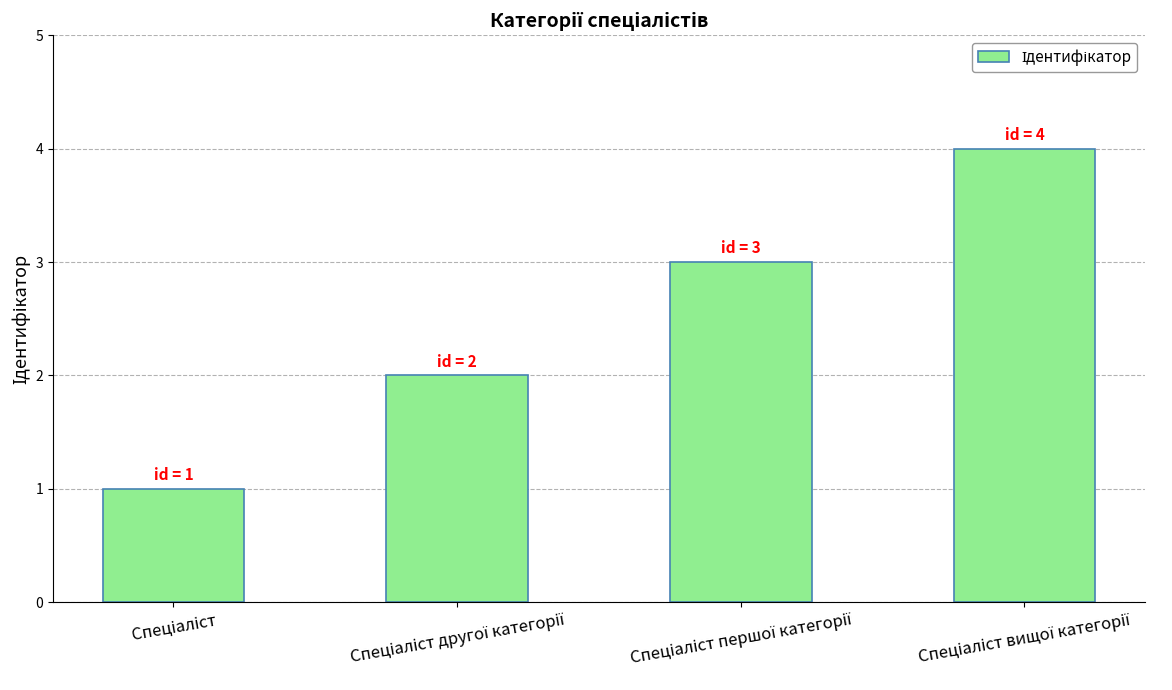

Reading left to right, what are all the values shown in this chart?

1	2	3	4